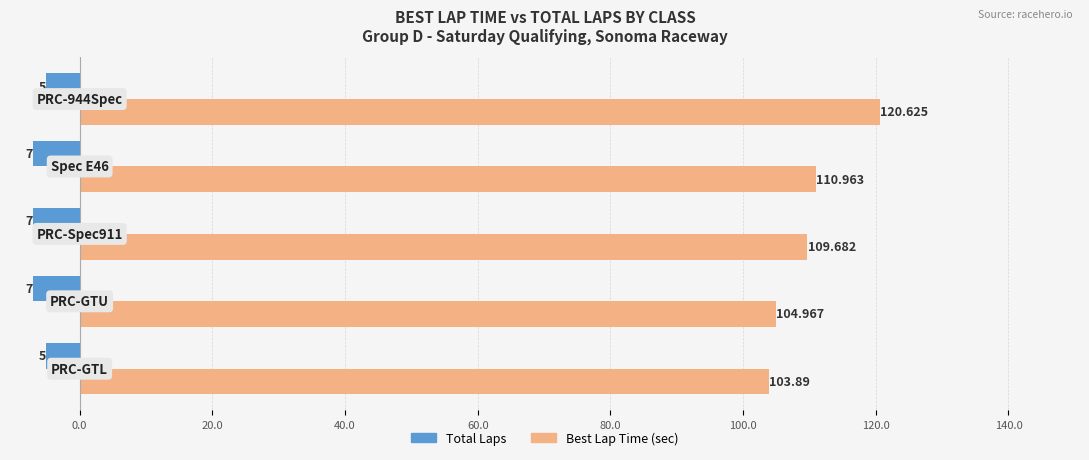

Which series has the widest spread of values?

Best Lap Time (sec)